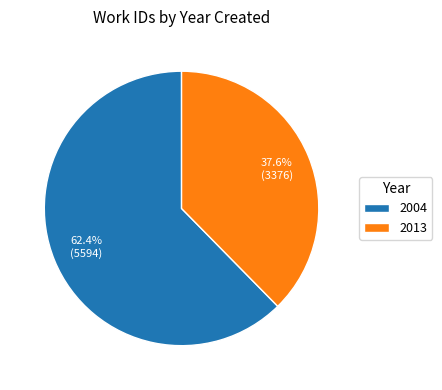

Rank the categories by value from lowest to highest.

2013, 2004